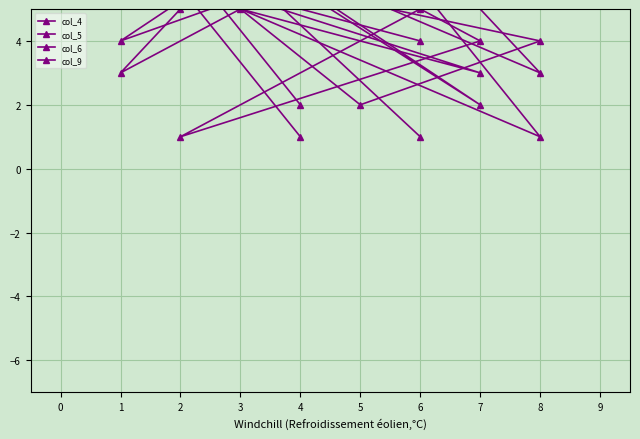

List the series in order of their overall mean, lowest first.

col_4, col_5, col_6, col_9